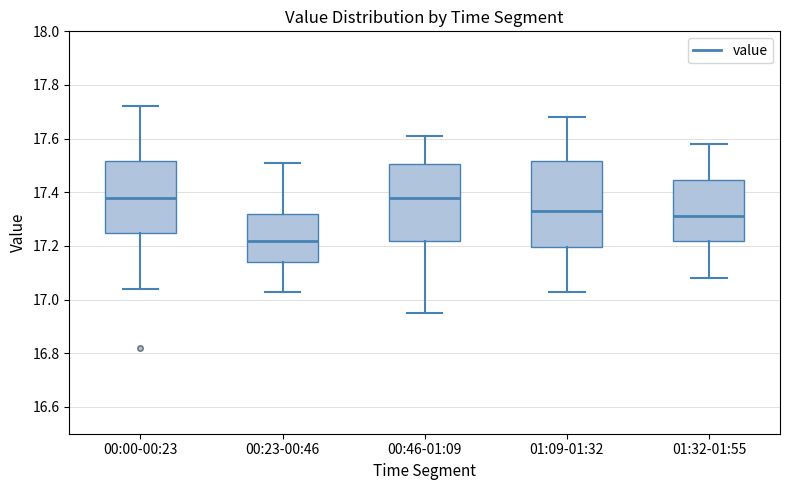

Reading left to right, transcribe this box plot: for each box, give where its median line is, the range the box spans, and where its two whiskers end, as read against the y-axis. The values are not printed on the chart, so give them approximately, as read against the axis.

00:00-00:23: median 17.38, box 17.26 to 17.52, whiskers 17.04 to 17.72
00:23-00:46: median 17.22, box 17.14 to 17.32, whiskers 17.04 to 17.52
00:46-01:09: median 17.38, box 17.22 to 17.50, whiskers 16.96 to 17.62
01:09-01:32: median 17.34, box 17.20 to 17.52, whiskers 17.04 to 17.68
01:32-01:55: median 17.32, box 17.22 to 17.44, whiskers 17.08 to 17.58